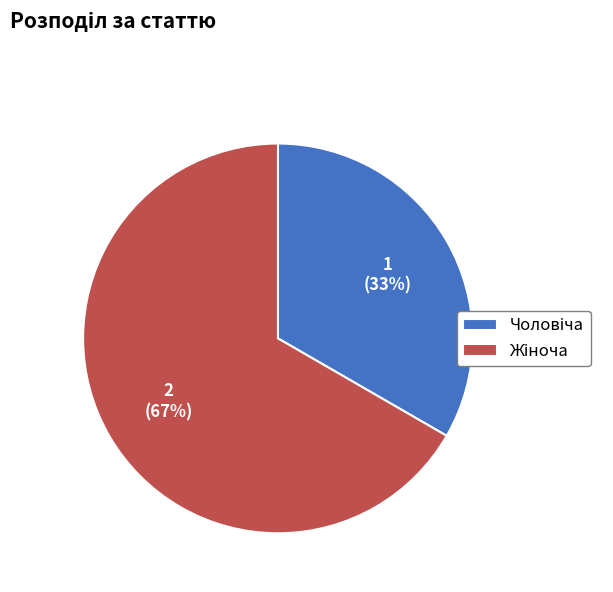

To the nearest percent, what is the average slice percentage?

50%